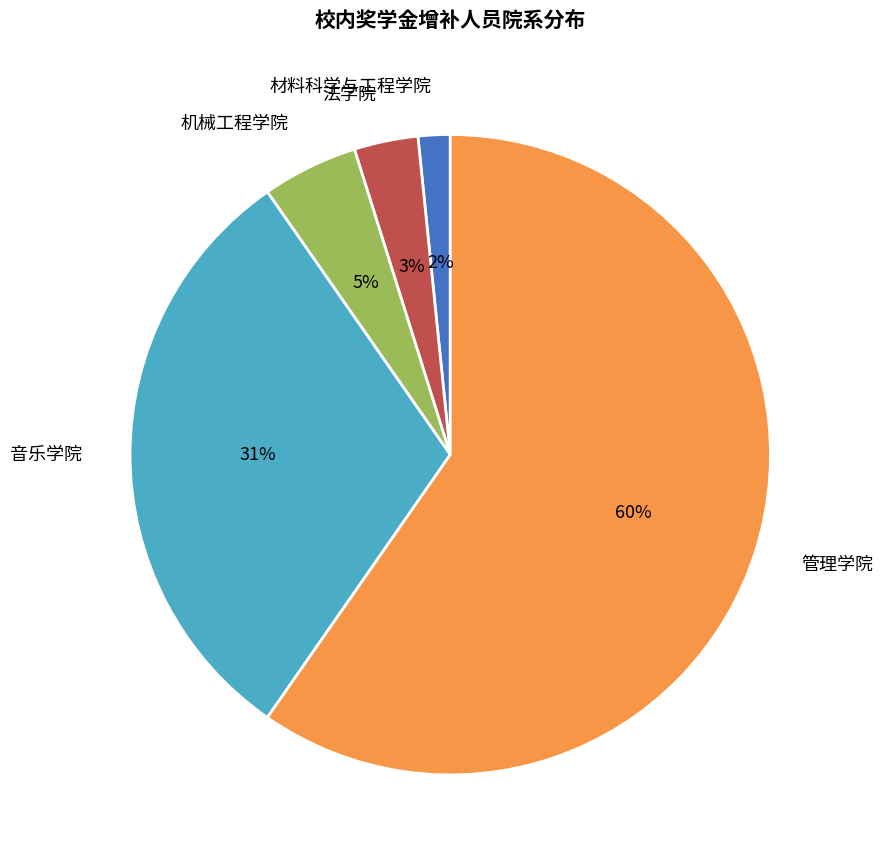

Combined, do 管理学院 and 音乐学院 account for over 50%?

Yes